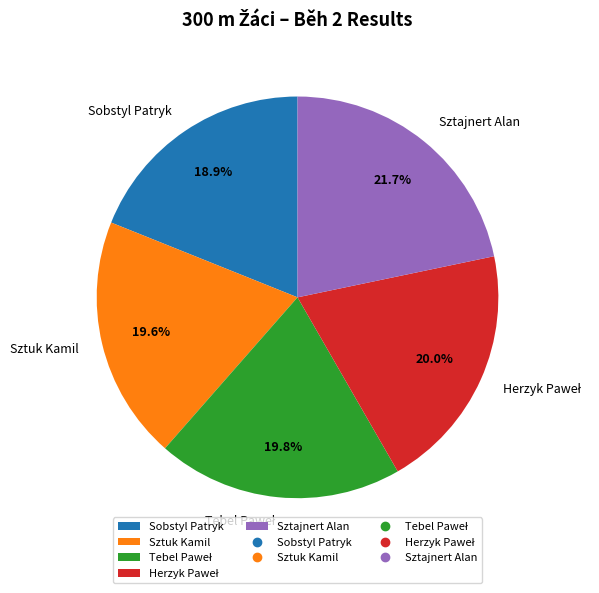

Is there a majority slice in this chart?

No